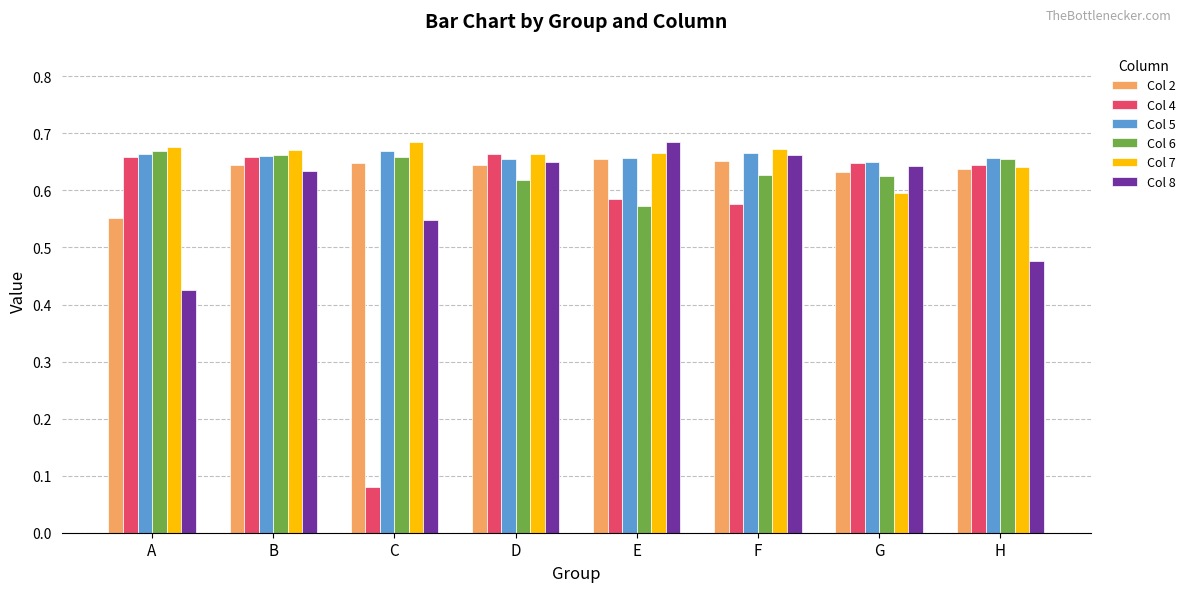

At which label does Col 8 reach its minimum?

A